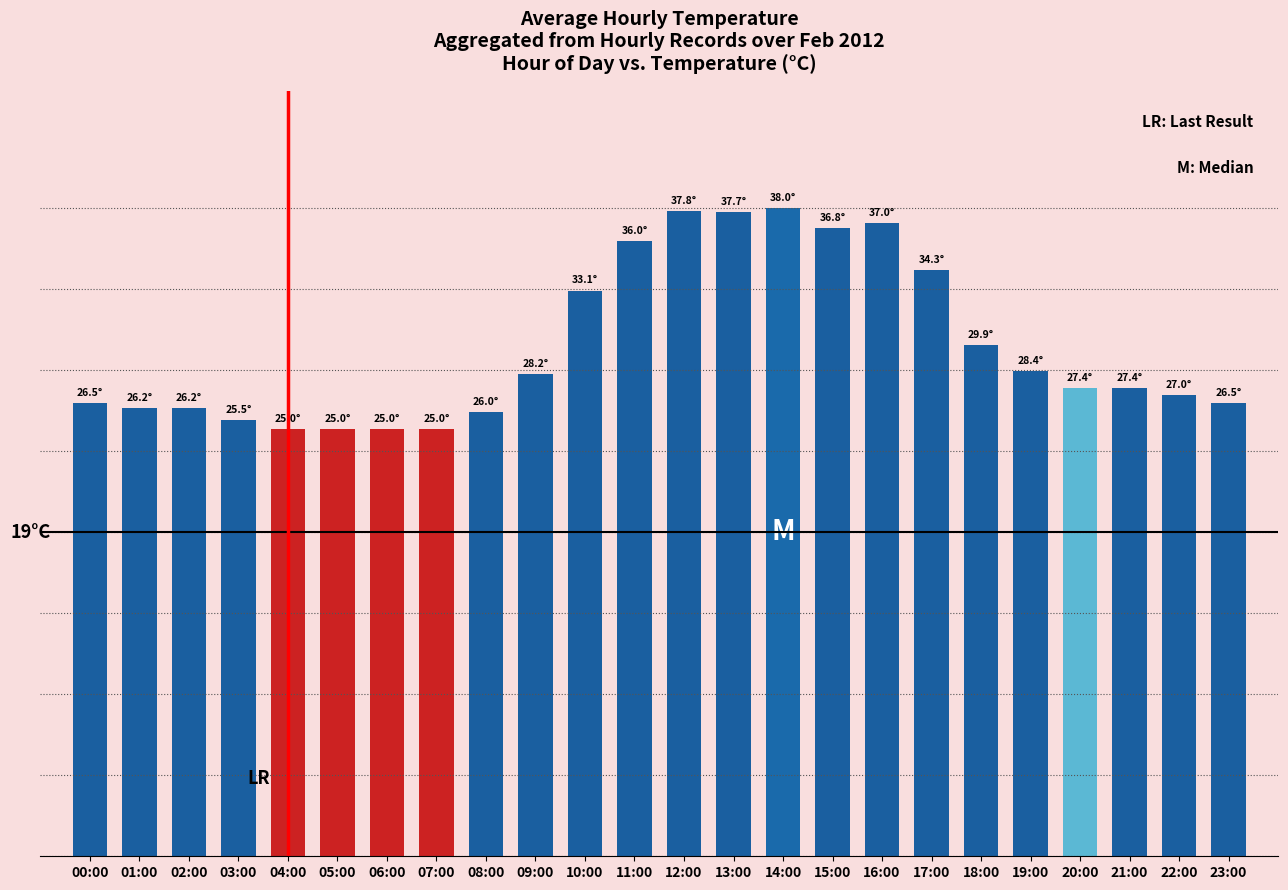

At which category does the chart reach its minimum across all series?

04:00